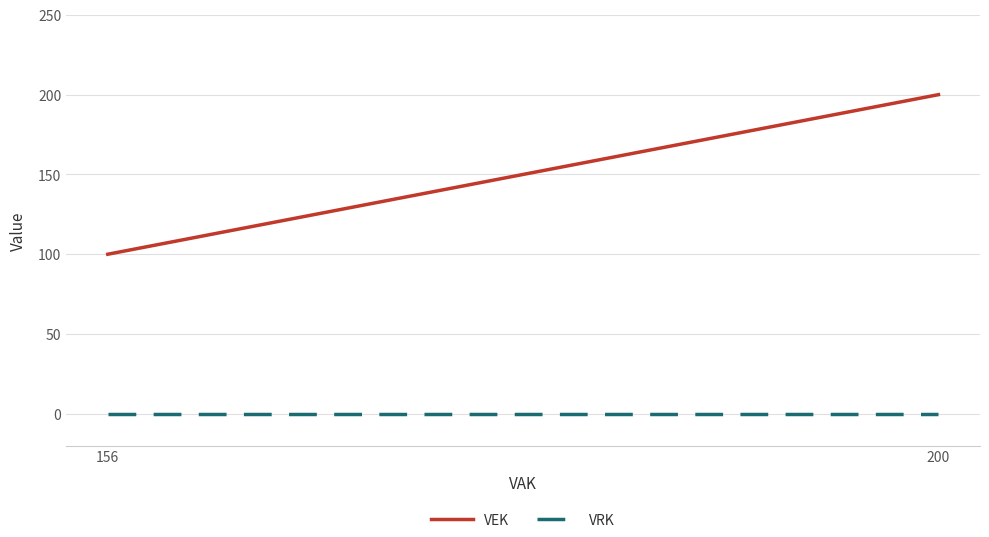

Which series has the largest range (max minus min)?

VEK